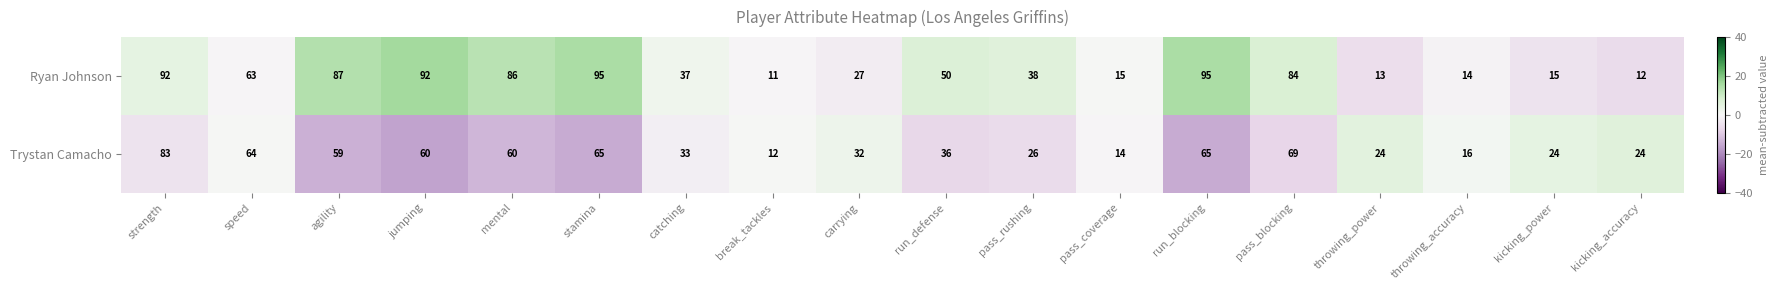

The Trystan Camacho series shows 116 at run_blocking. True or false?

False